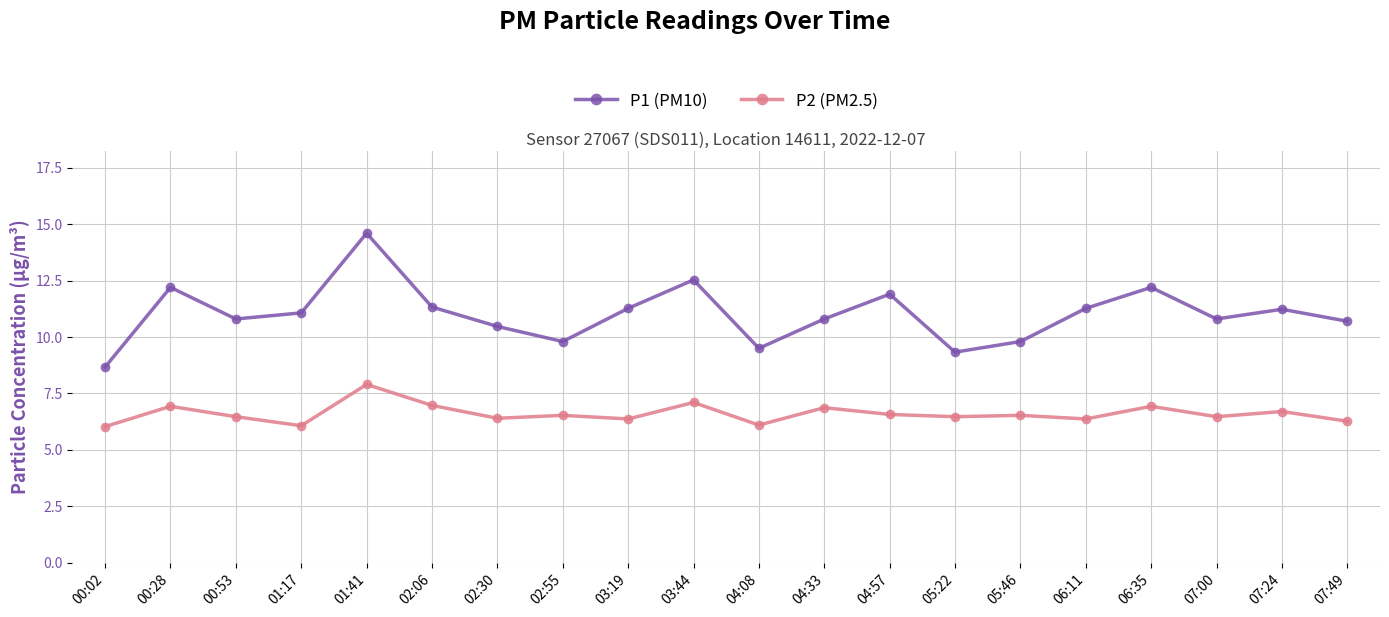

What are all the series names shown in the legend?

P1 (PM10), P2 (PM2.5)